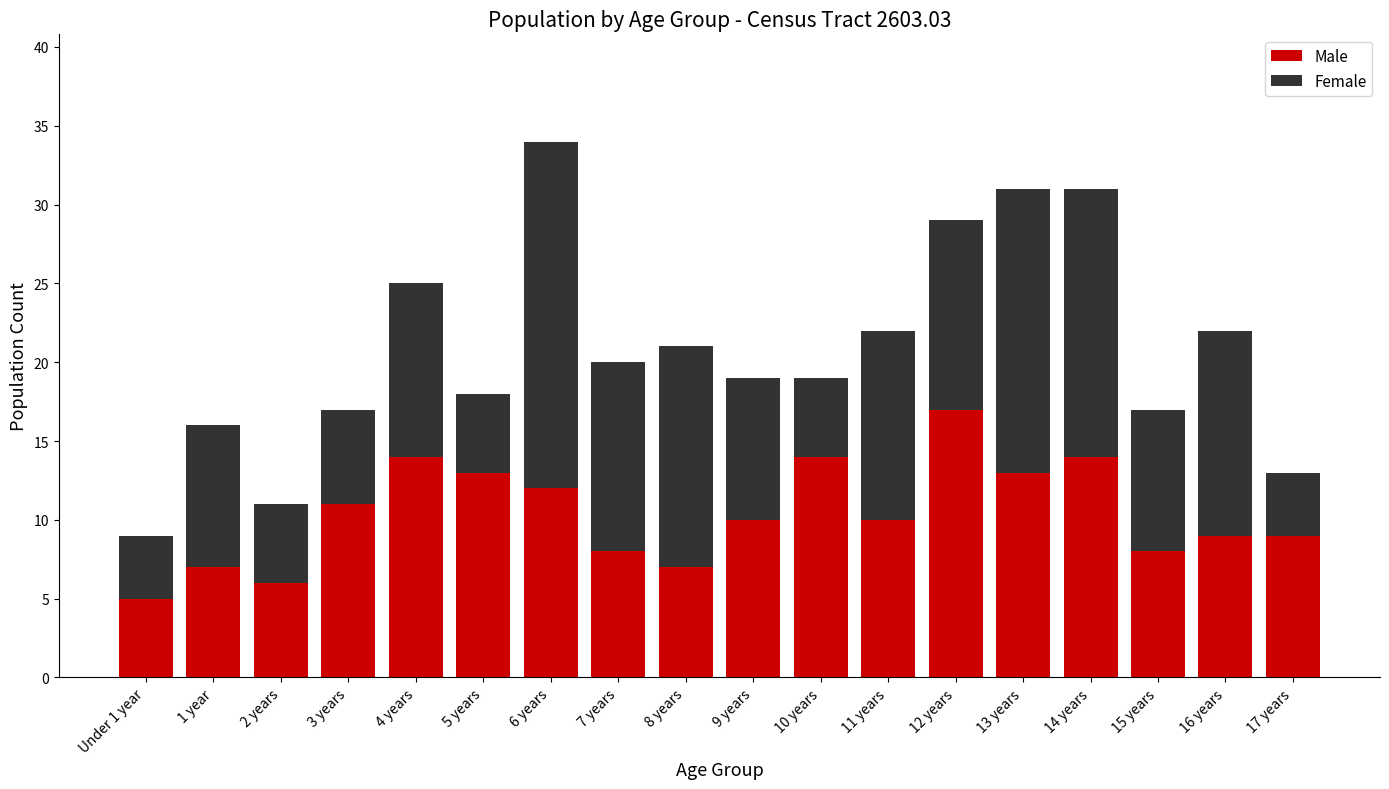

Count the number of data series in this chart.

2